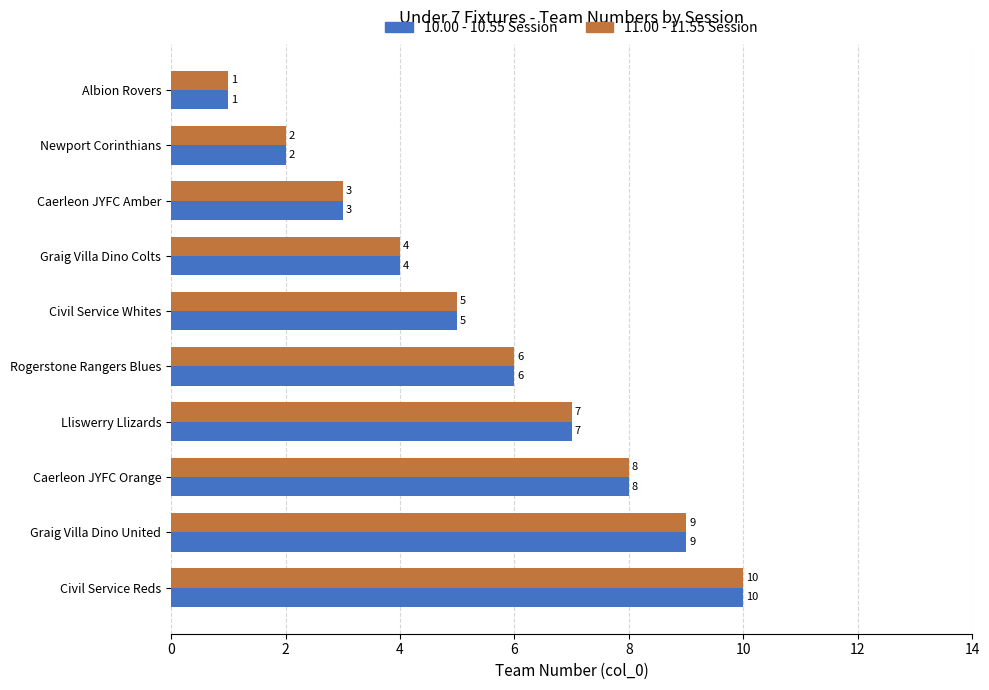

Is it true that 11.00 - 11.55 Session equals 4 at Graig Villa Dino Colts?

True